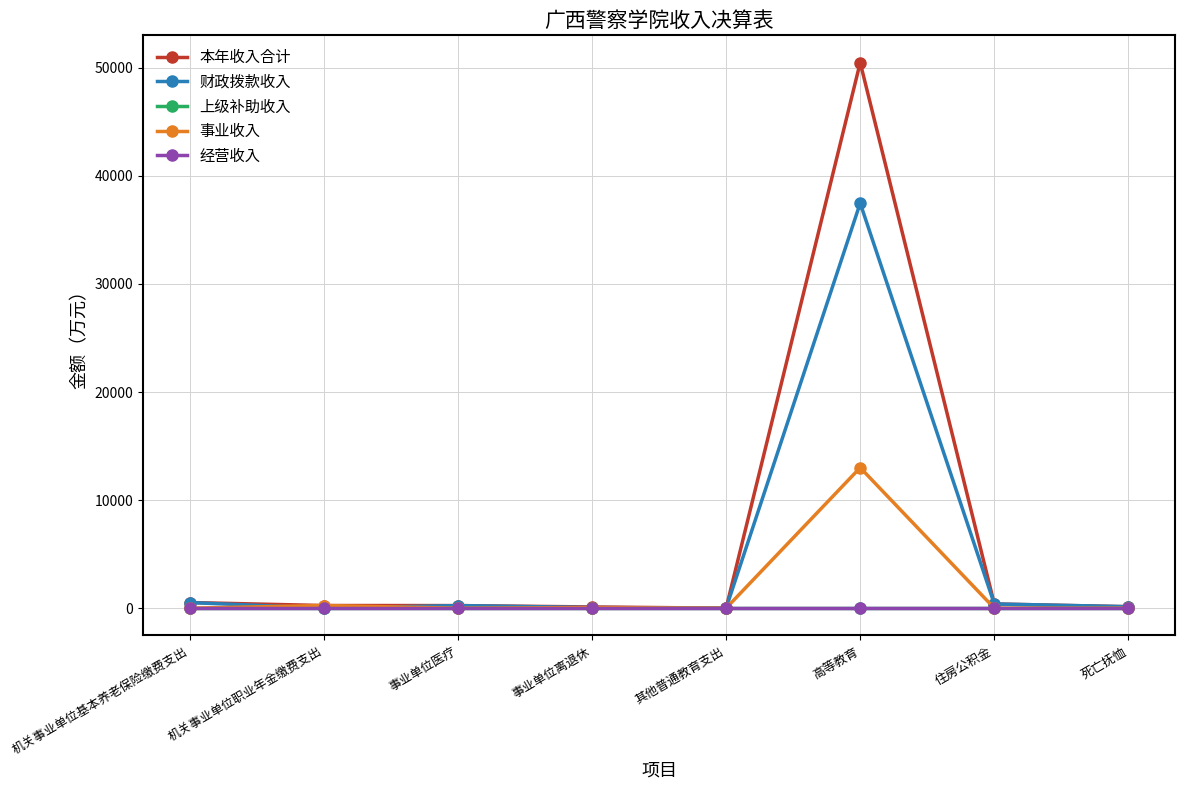

Is this an area chart (filled region under the line)?

No